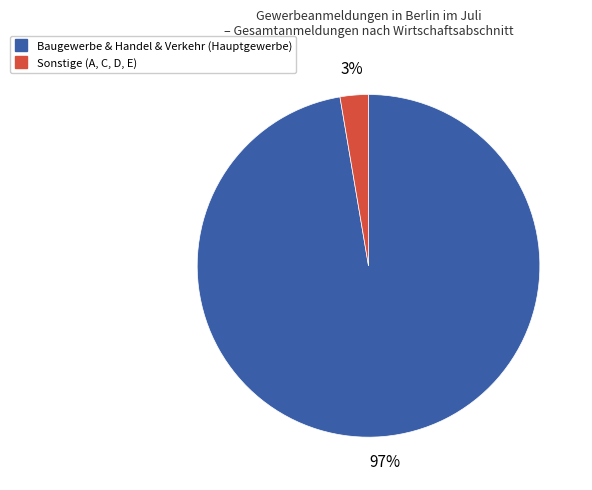

To the nearest percent, what is the average slice percentage?

50%